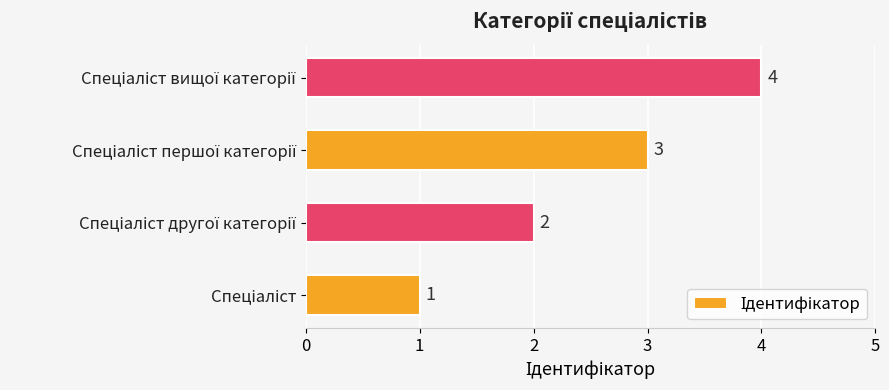

What is the maximum value shown in the chart?

4